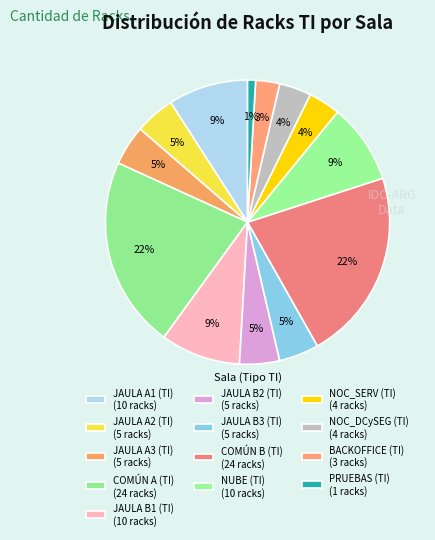

Count the number of slices in the pie.

13